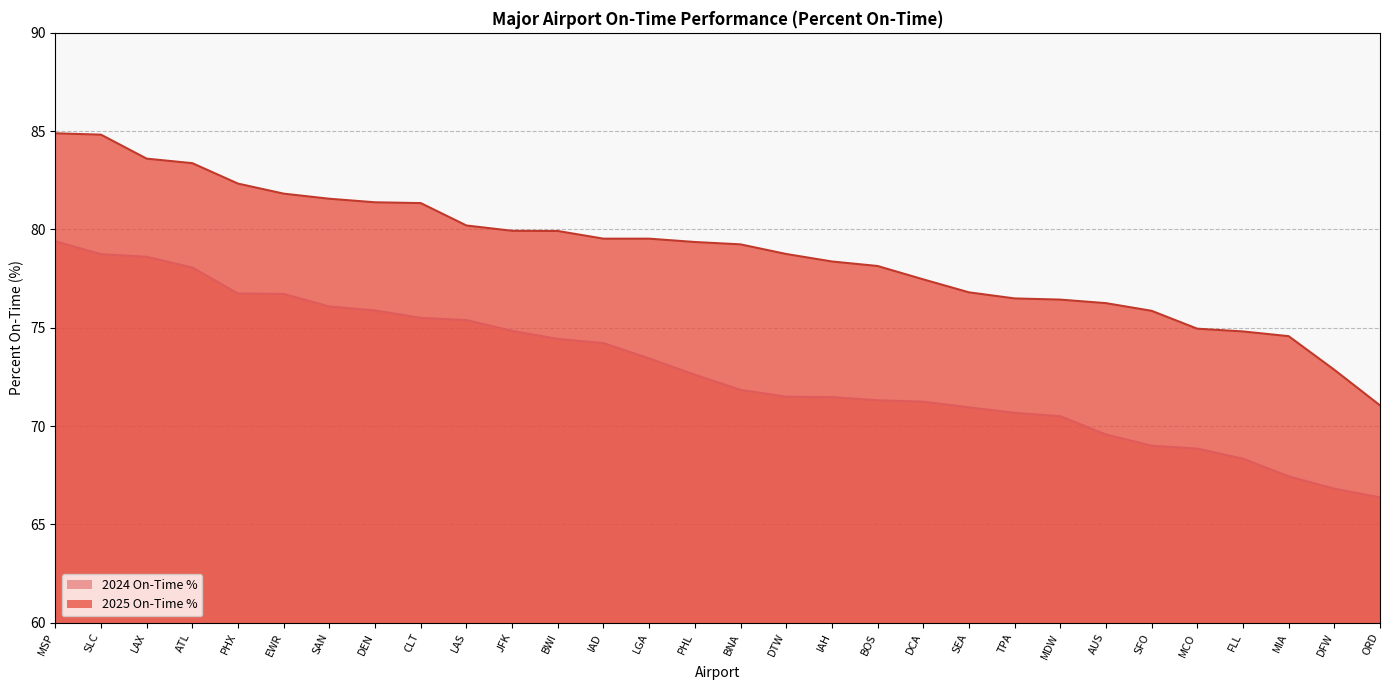

The 2024 On-Time % series shows 75.9 at DEN. True or false?

True